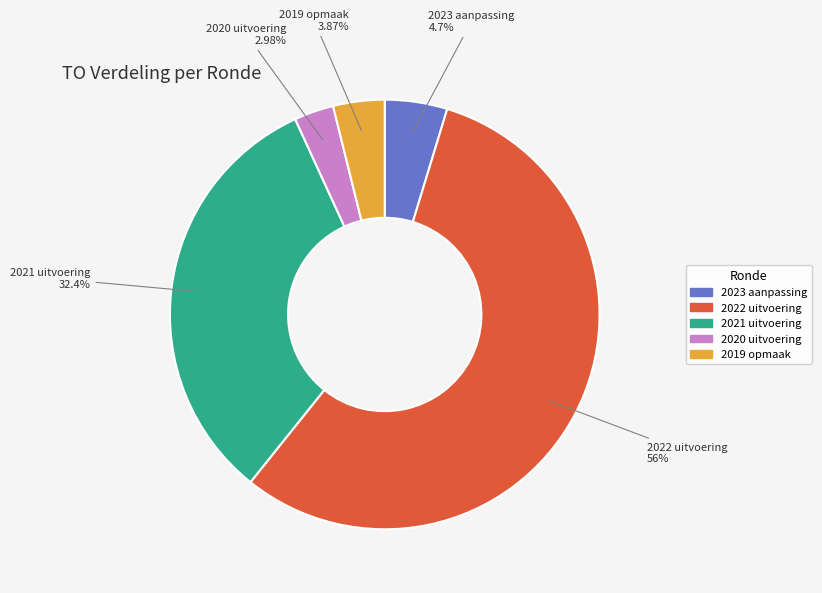

Which slice is the smallest?

2020 uitvoering